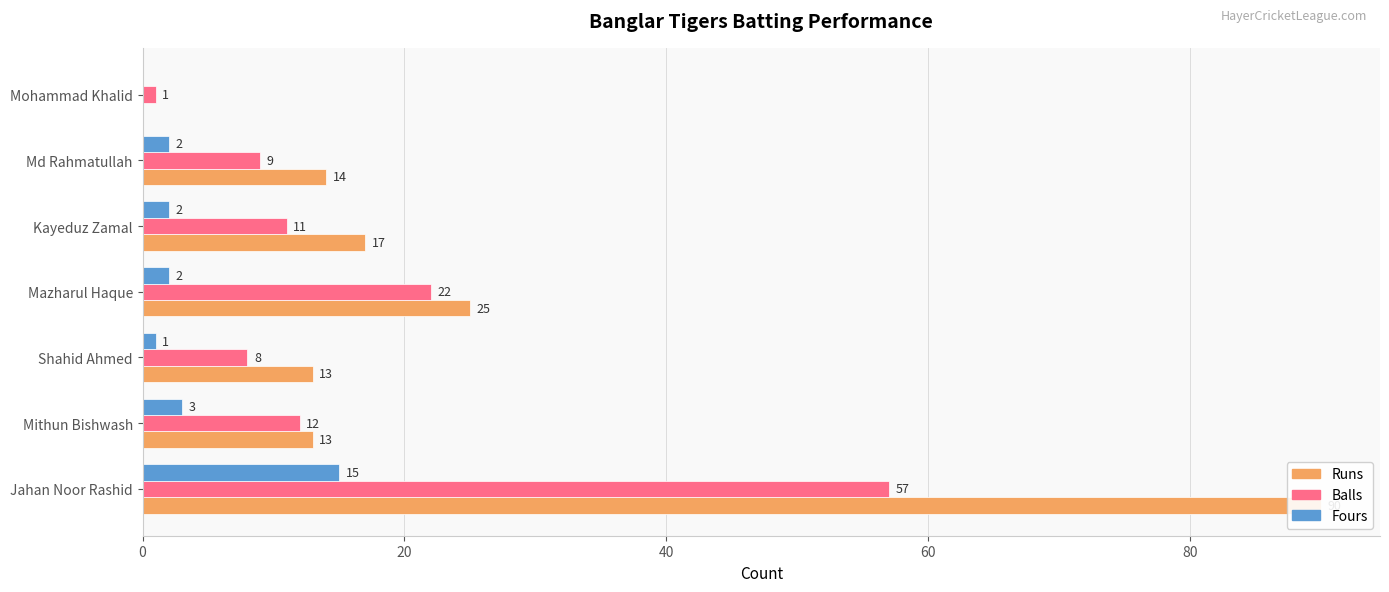

Count the number of data series in this chart.

3